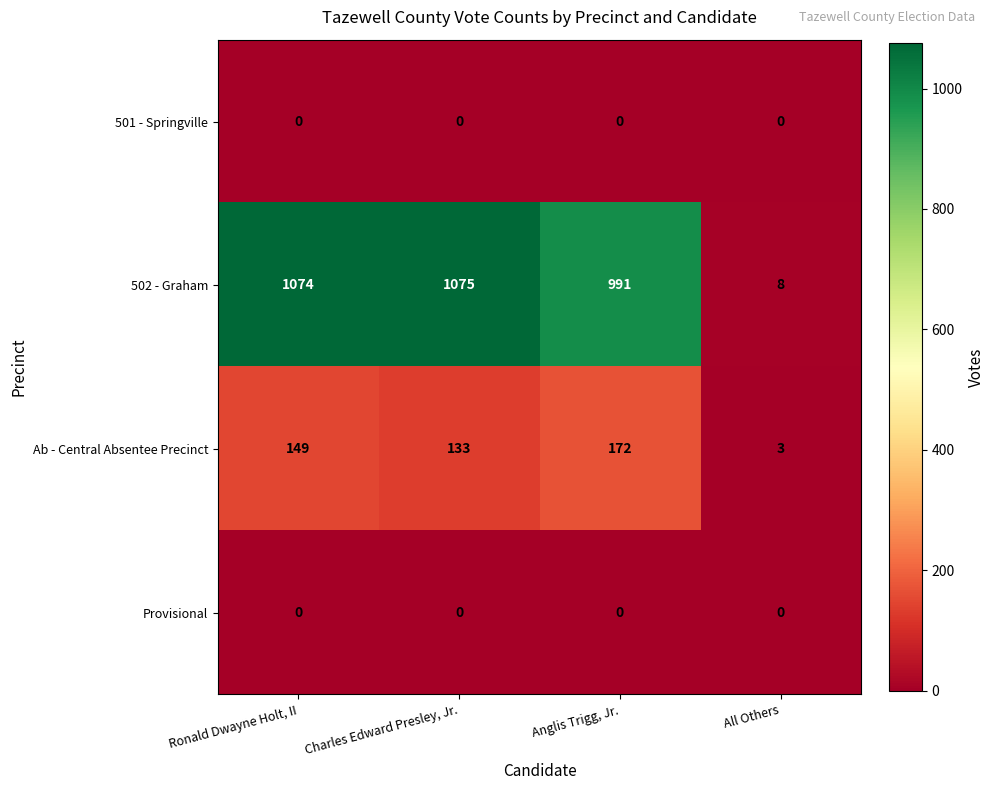

At which category is the sum across all series the highest?

Ronald Dwayne Holt, II